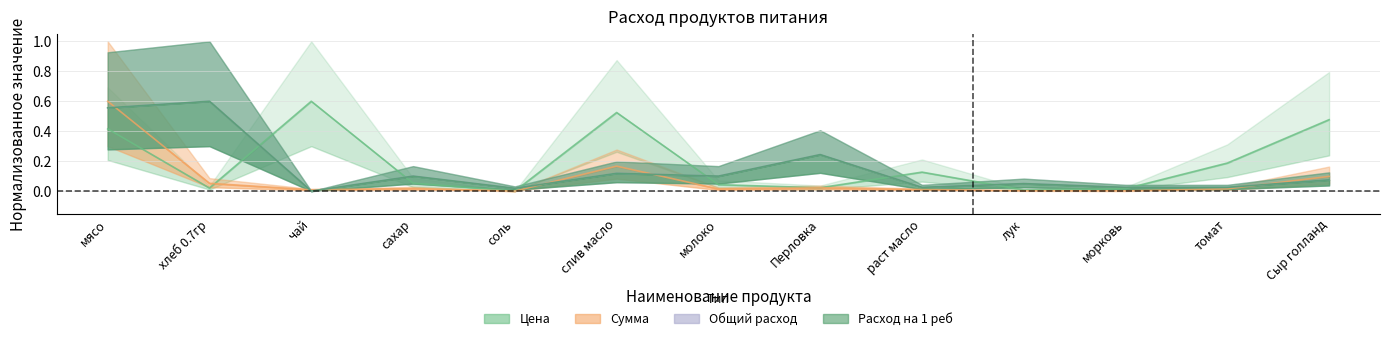

True or false: Расход на 1 реб and Общий расход intersect in this chart.

False